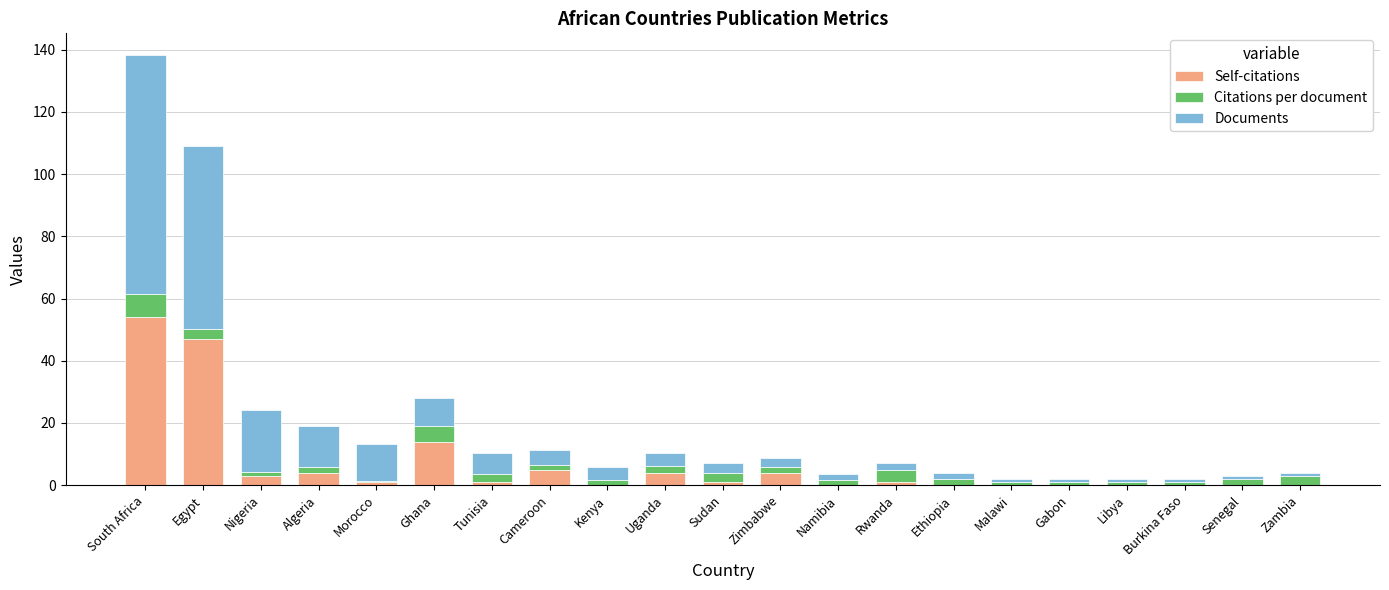

At which category is the sum across all series the highest?

South Africa